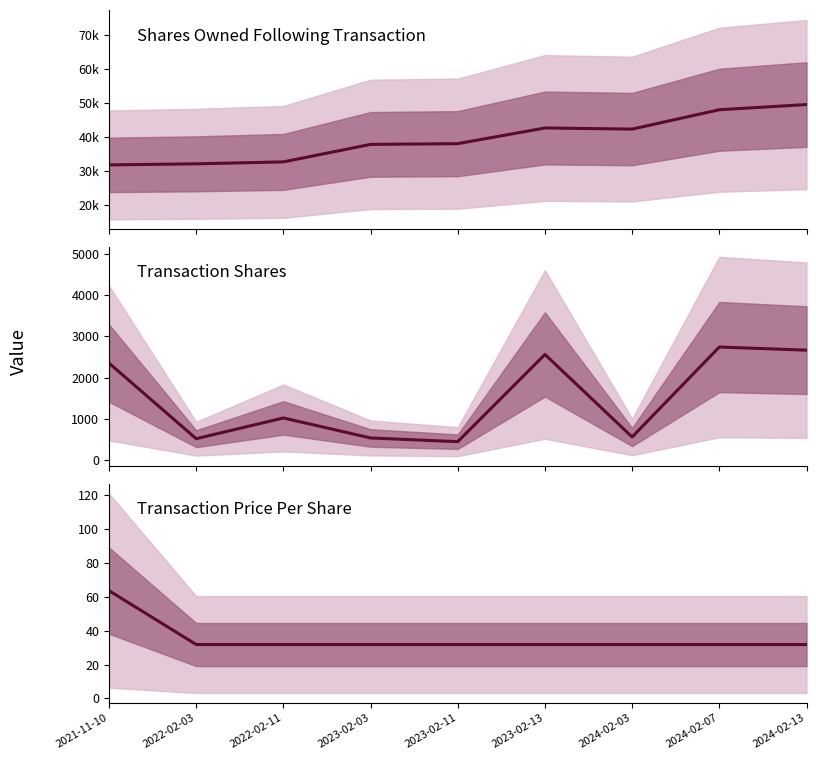

Between 2022-02-03 and 2023-02-03, which is larger?

2023-02-03